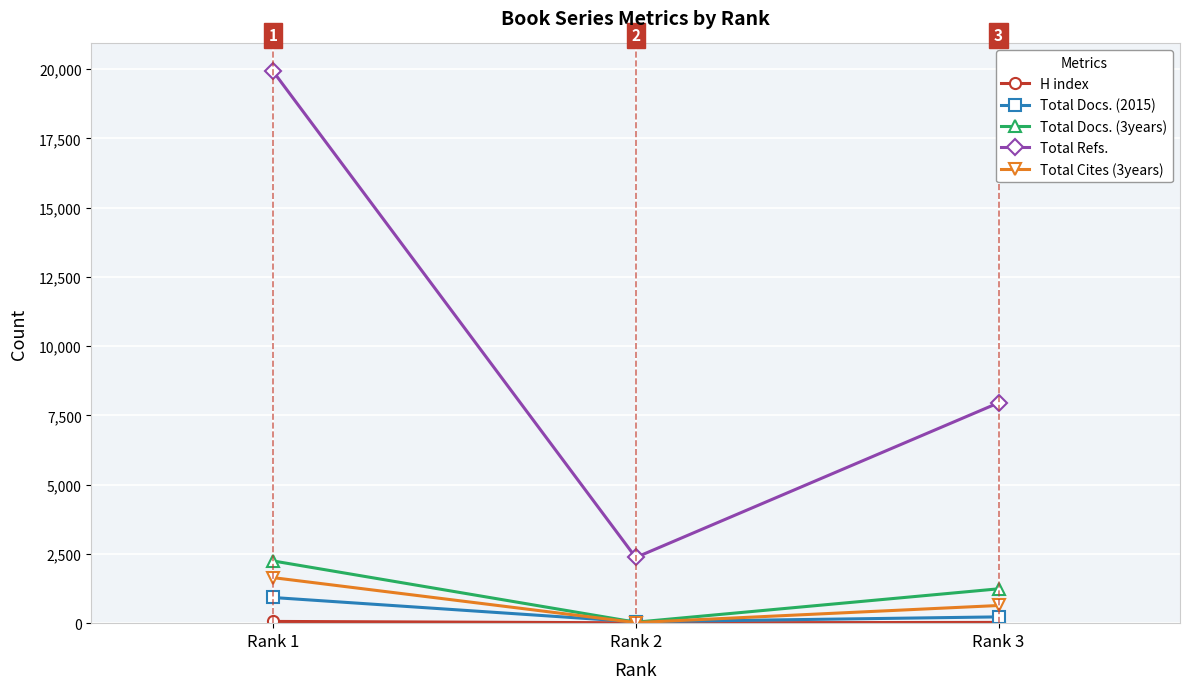

What is the sum of all Total Docs. (2015) values?

1203